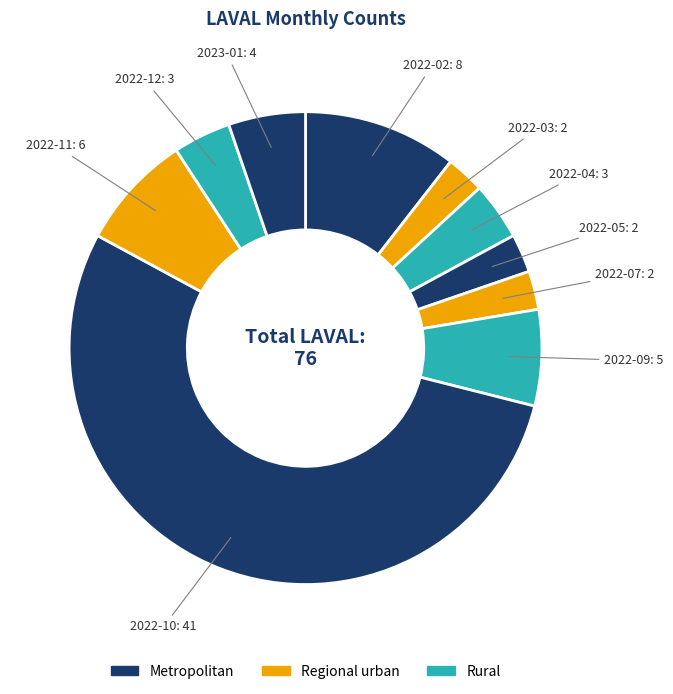

How many slices are in this pie chart?

10